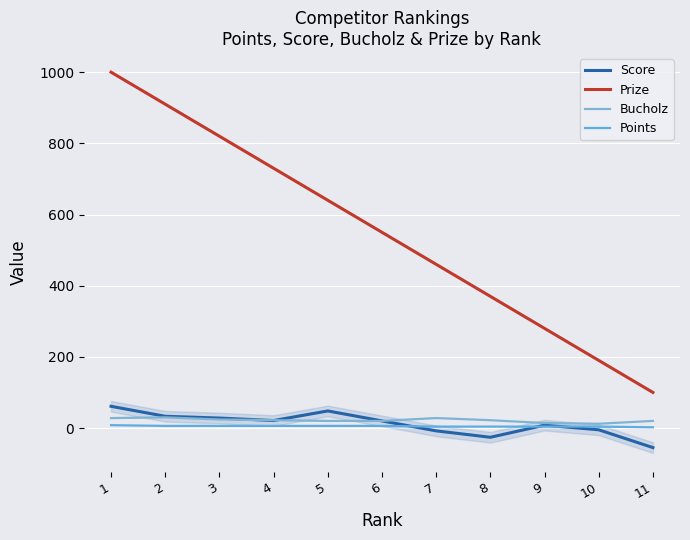

How many data points in Points are above 6?

1